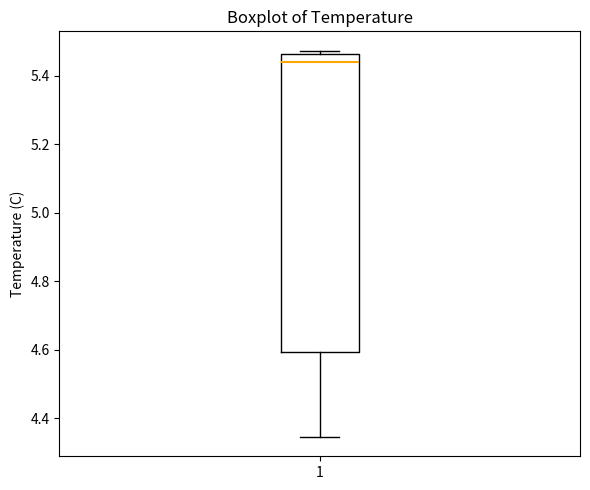

Where does the median line of the box at x = 1 sit on the y-axis? The values are not printed on the chart, so give them approximately, as read against the axis.

5.44